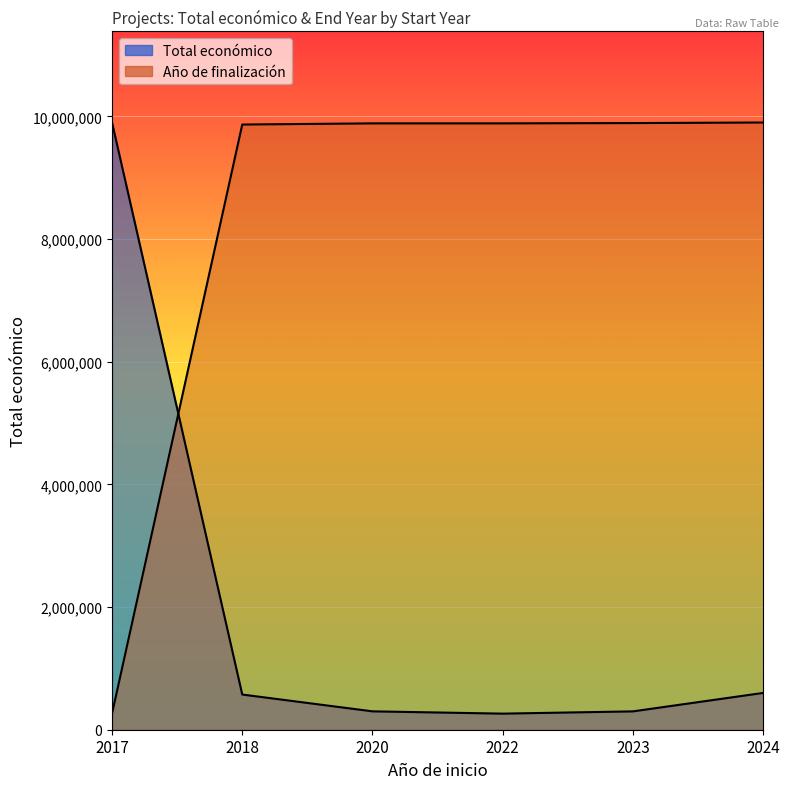

Reading left to right, extract all data points from this chart.

Total económico: 2017=9900193.0	2018=573623.0	2020=299670.0	2022=262332.0	2023=299109.0	2024=599927.0
Año de finalización: 2017=262332.0	2018=9866909.8	2020=9885928.8	2022=9885928.8	2023=9890683.5	2024=9900193.0